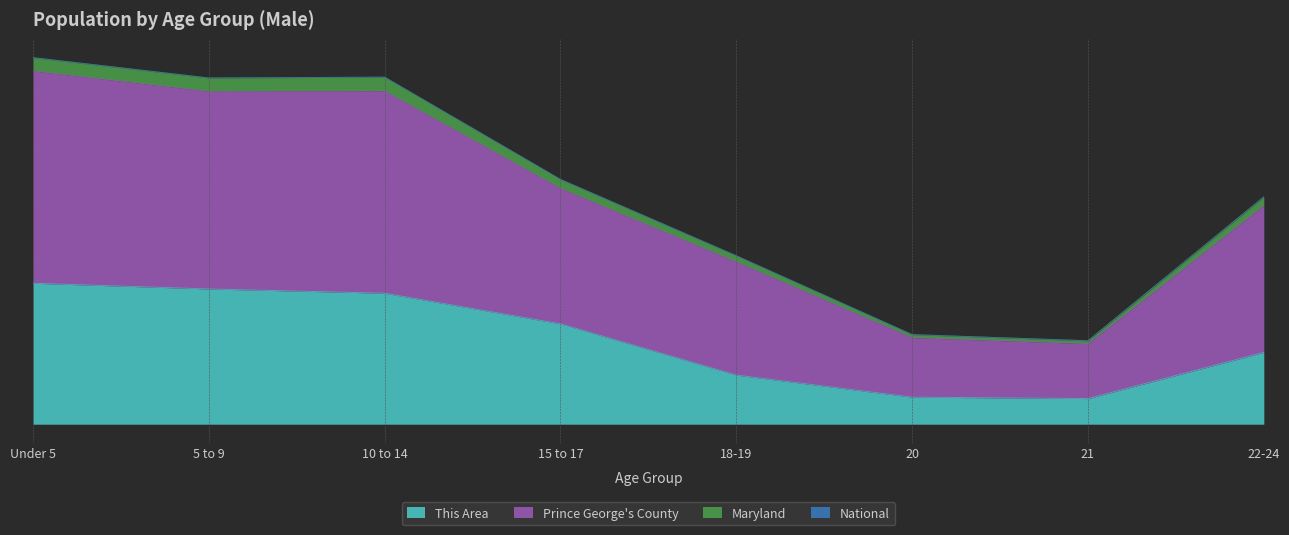

Reading right to left, extract all data points from this chart.

This Area: 1010000.0	360000.0	380000.0	690000.0	1410000.0	1840000.0	1900000.0	1980000.0
Prince George's County: 3193108.5	1172501.7	1258543.2	2365737.4	3438350.7	4875385.4	4864576.7	5149825.6
Maryland: 3192914.0	1172435.0	1258474.0	2365598.0	3438151.0	4875068.0	4864265.0	5149516.0
National: 3074700.0	1132700.0	1216500.0	2281600.0	3313900.0	4682000.0	4677400.0	4963600.0